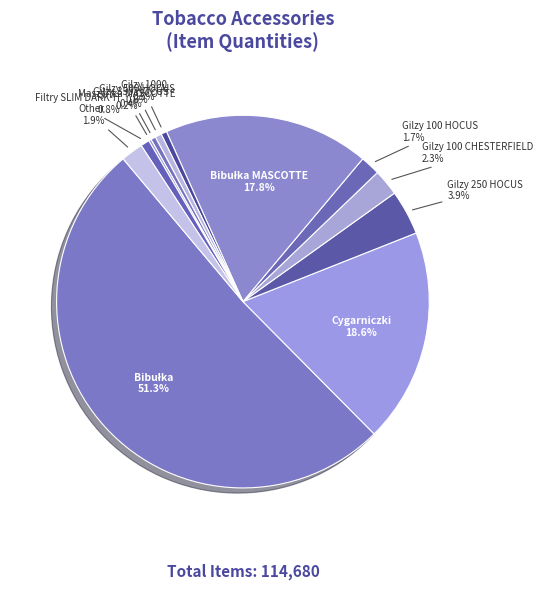

What portion of the pie excludes Gilzy 250 HOCUS?

96.1%